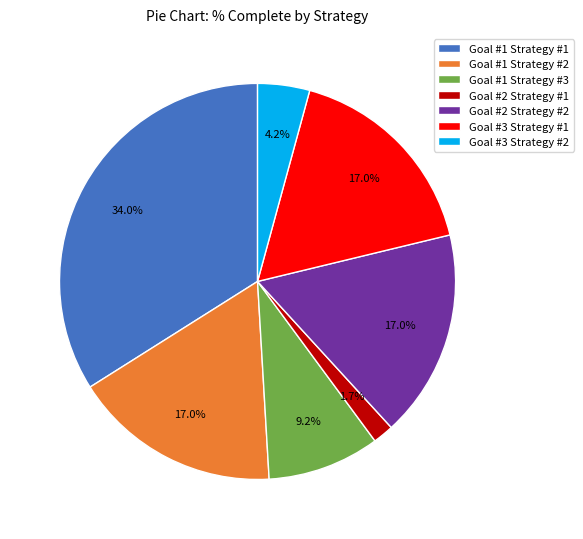

Does Goal #1 Strategy #3 represent more than half of the total?

No